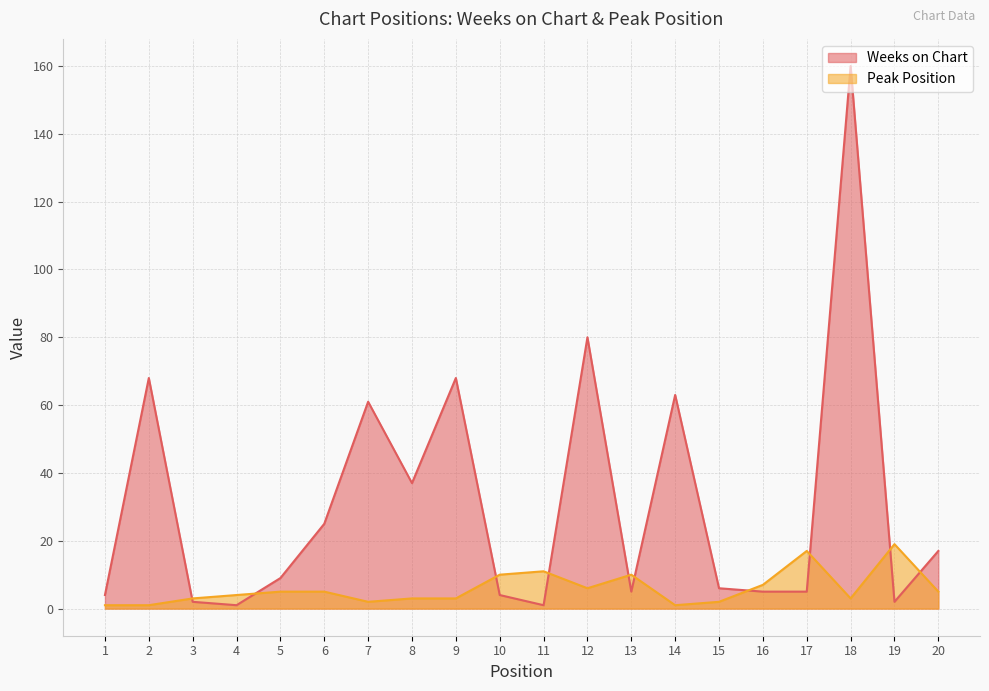

True or false: Weeks on Chart has a value of 3 at 1.

False